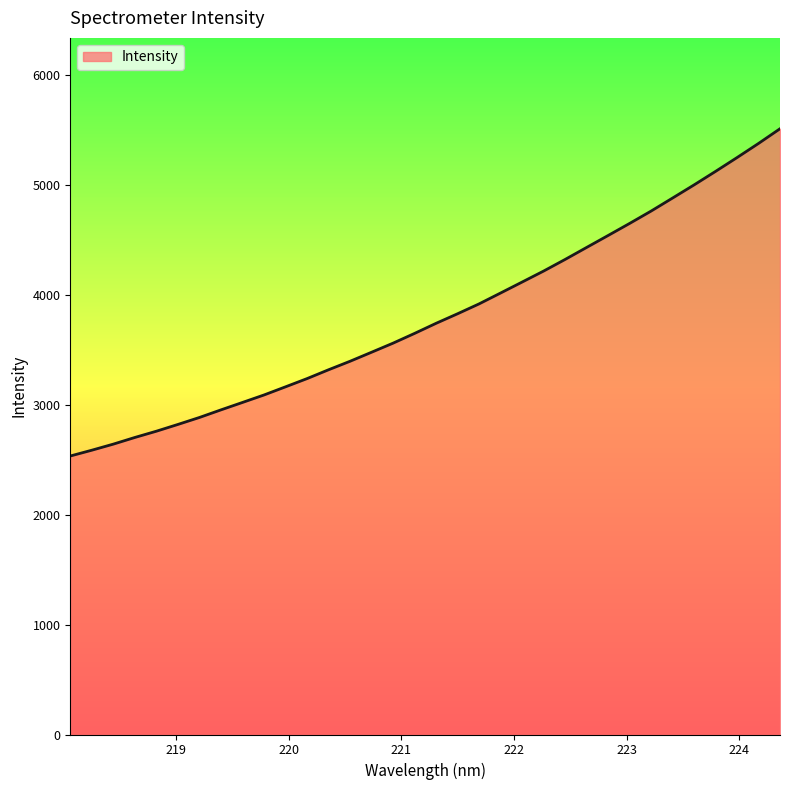

What is the difference between the maximum and minimum values?

2978.9